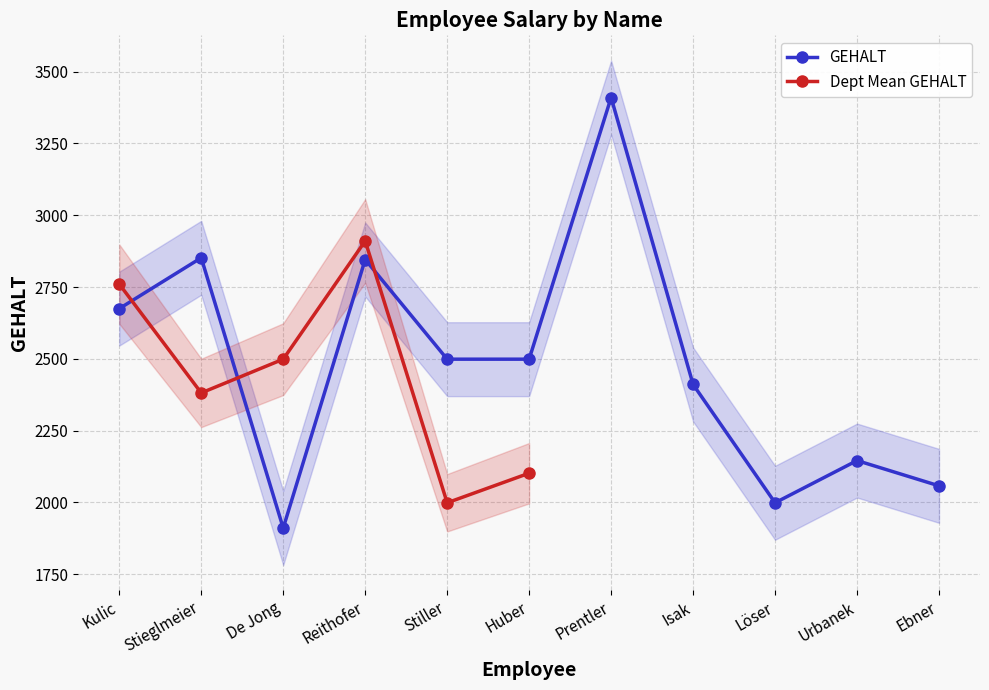

Is it true that the value at De Jong is 1911?

True